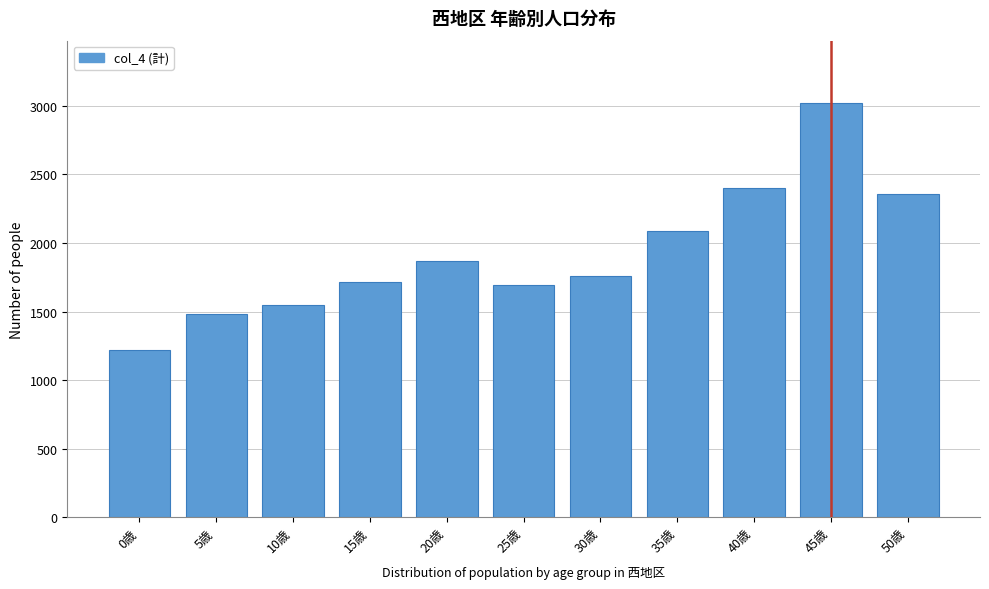

Reading left to right, extract all data points from this chart.

0歳=1223	5歳=1483	10歳=1547	15歳=1719	20歳=1872	25歳=1690	30歳=1758	35歳=2087	40歳=2404	45歳=3022	50歳=2359